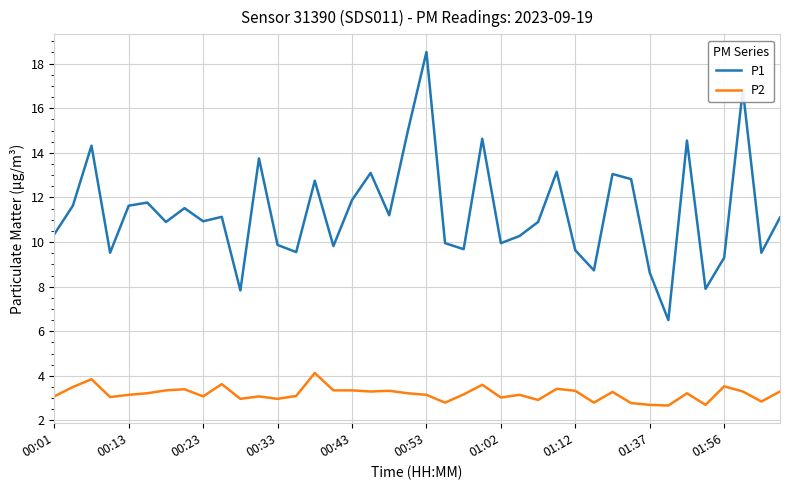

Which series has the largest range (max minus min)?

P1